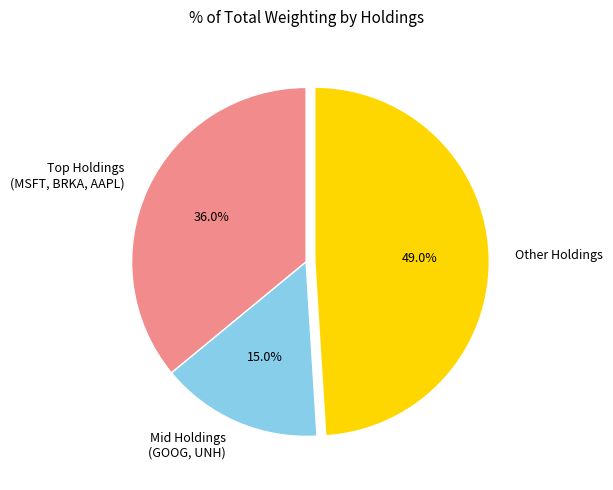

Does Mid Holdings (GOOG, UNH) represent more than half of the total?

No